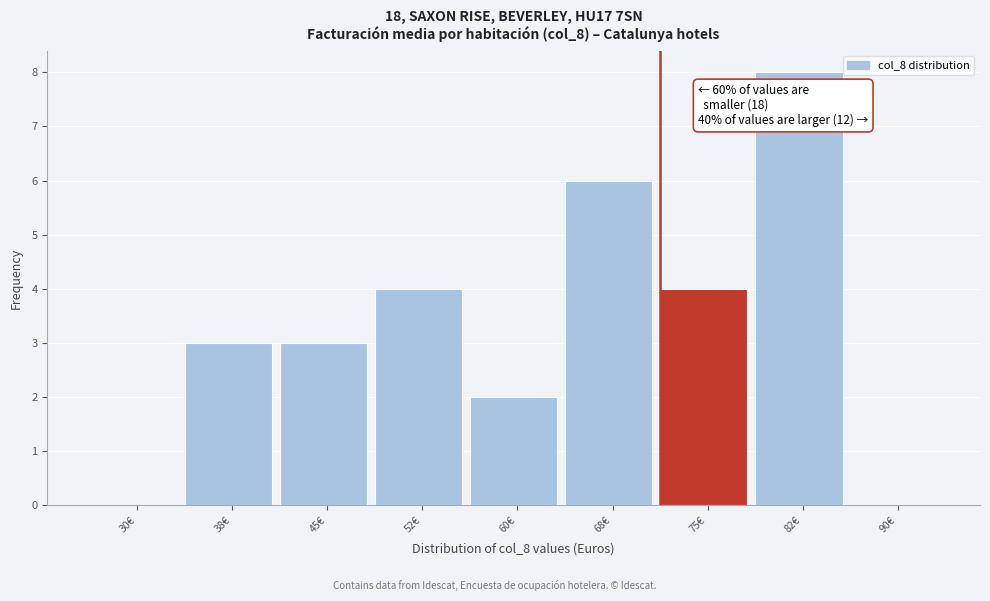

Reading left to right, list all the values displayed in this chart.

30€=0	38€=3	45€=3	52€=4	60€=2	68€=6	75€=4	82€=8	90€=0